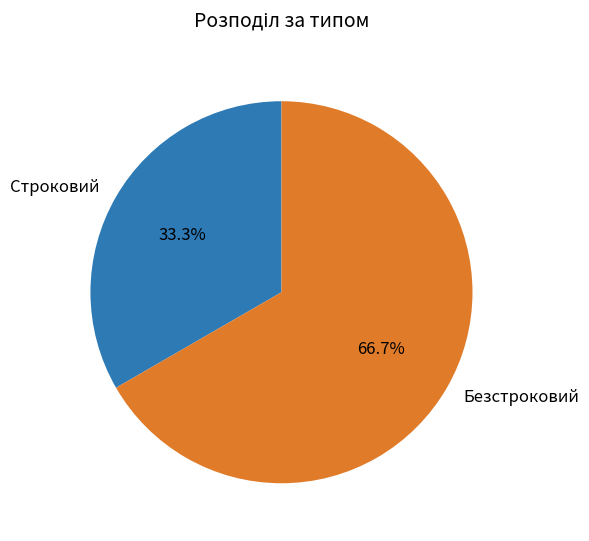

Rank the categories by value from lowest to highest.

Строковий, Безстроковий